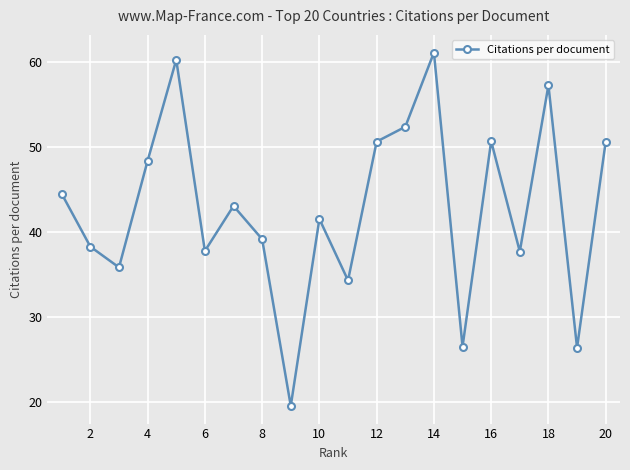

True or false: there are more than 2 points higher than both neighbors.

True